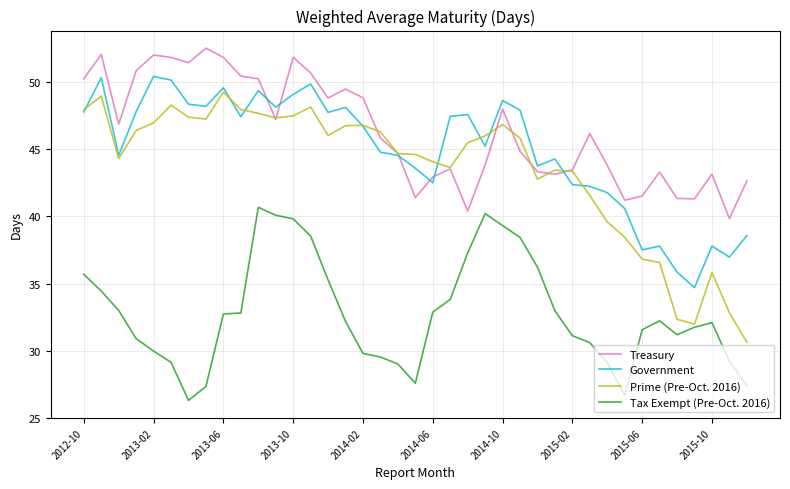

How many distinct data groups are displayed?

4